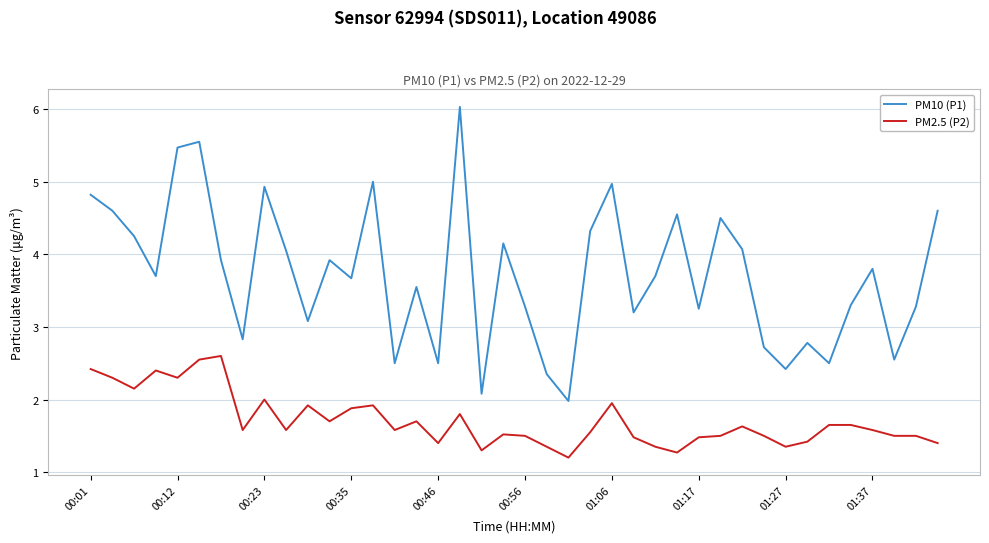

Which series has the largest total across all categories?

PM10 (P1)